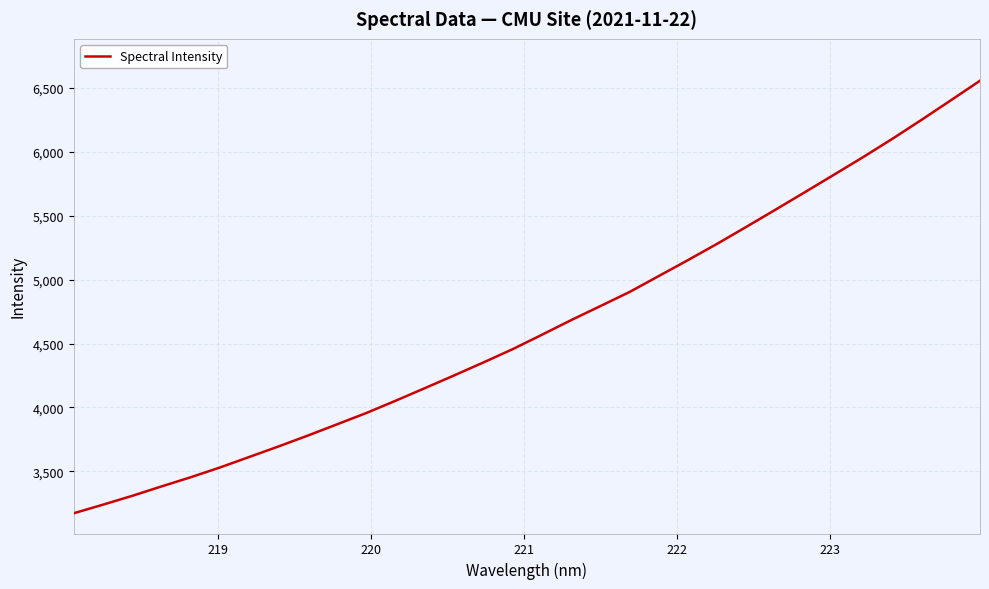

What is the smallest value displayed?

3171.2